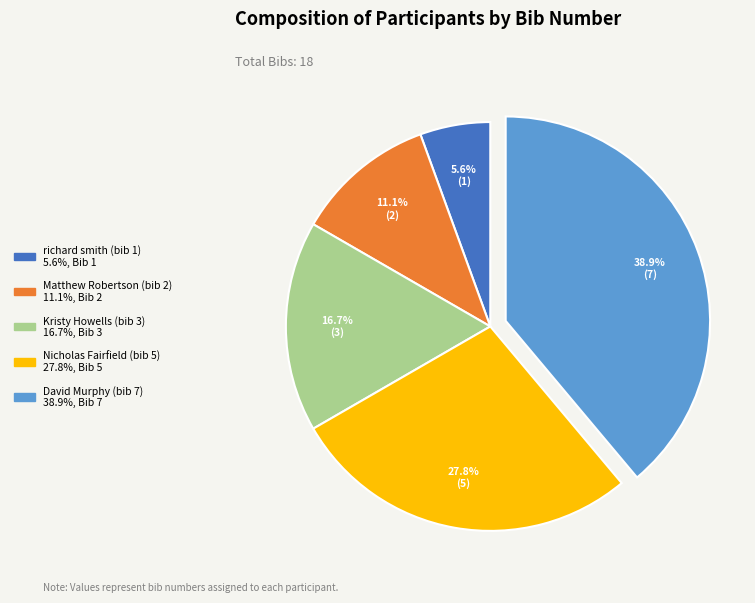

True or false: Matthew Robertson (bib 2) accounts for 11% of the total.

True